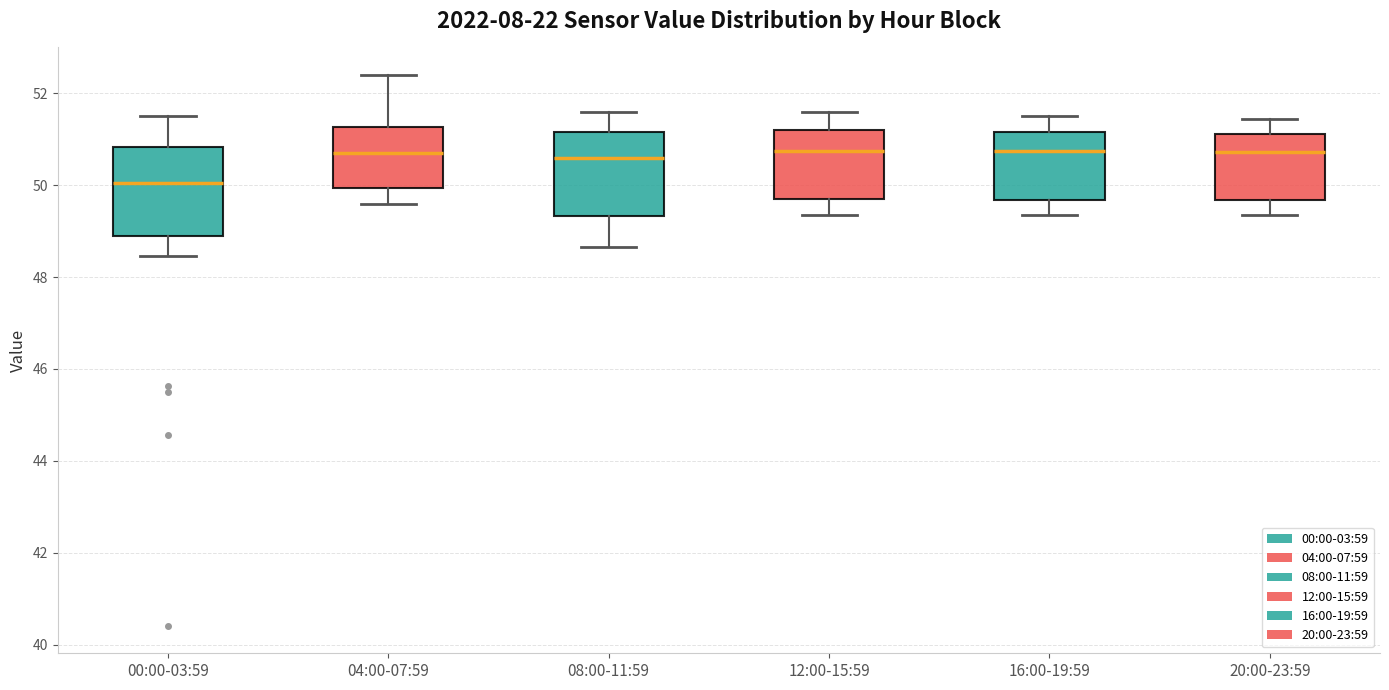

Reading left to right, read every box against the y-axis: the position of its median line, the range the box covers, and the ends of its whiskers. The values are not printed on the chart, so give them approximately, as read against the axis.

00:00-03:59: median 50.0, box 48.8 to 50.8, whiskers 48.4 to 51.6
04:00-07:59: median 50.8, box 50.0 to 51.2, whiskers 49.6 to 52.4
08:00-11:59: median 50.6, box 49.4 to 51.2, whiskers 48.6 to 51.6
12:00-15:59: median 50.8, box 49.8 to 51.2, whiskers 49.4 to 51.6
16:00-19:59: median 50.8, box 49.6 to 51.2, whiskers 49.4 to 51.6
20:00-23:59: median 50.8, box 49.6 to 51.2, whiskers 49.4 to 51.4